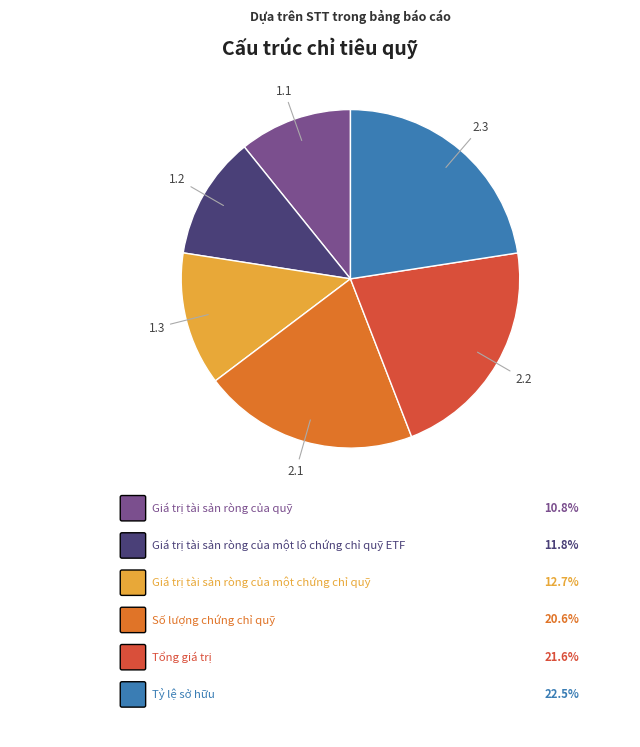

Is there any slice that represents more than half of the pie?

No